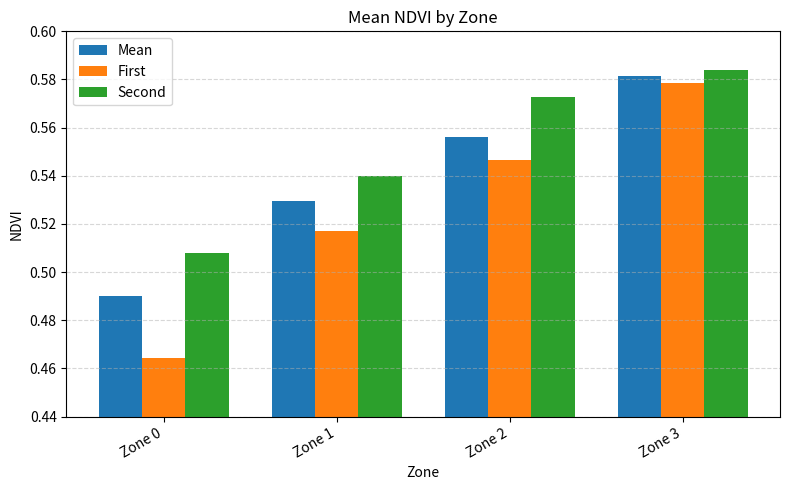

What is the difference between the maximum and minimum values in the First series?

0.1